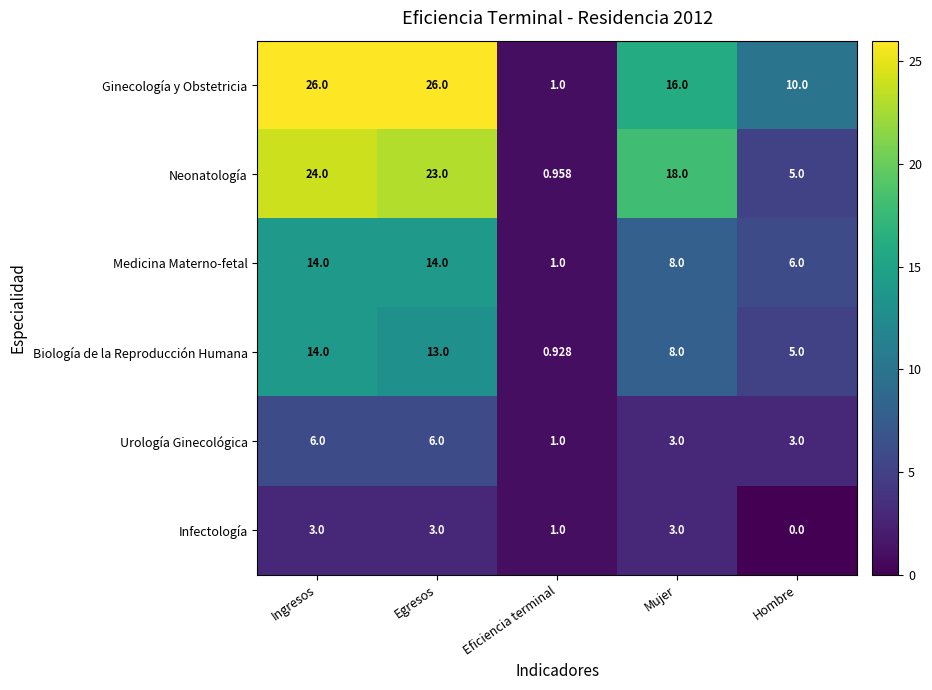

Which series has the largest range (max minus min)?

Ginecología y Obstetricia